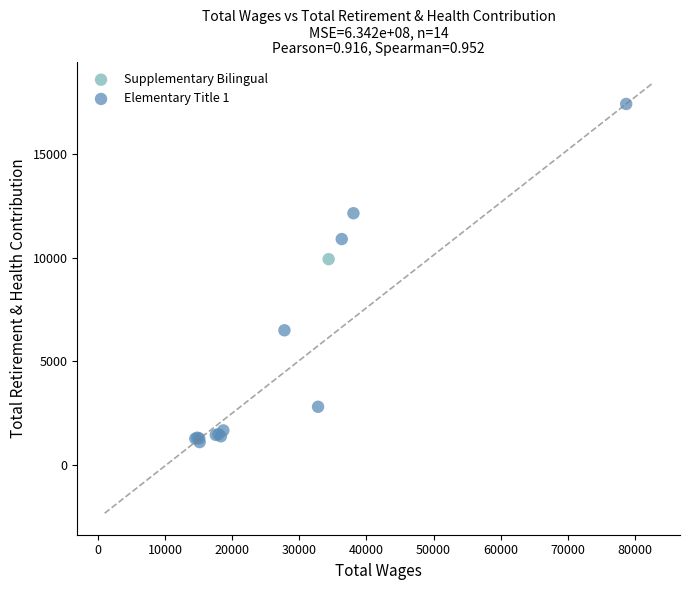

What are all the series names shown in the legend?

Elementary Title 1, Supplementary Bilingual